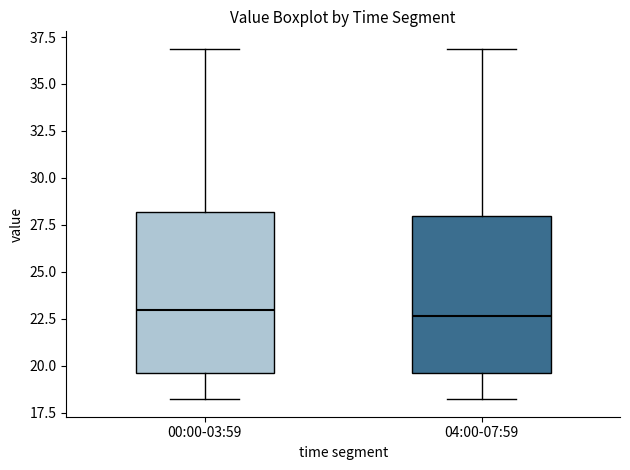

Reading left to right, transcribe this box plot: for each box, give where its median line is, the range the box spans, and where its two whiskers end, as read against the y-axis. The values are not printed on the chart, so give them approximately, as read against the axis.

00:00-03:59: median 23.0, box 19.5 to 28.0, whiskers 18.0 to 37.0
04:00-07:59: median 22.5, box 19.5 to 28.0, whiskers 18.0 to 37.0